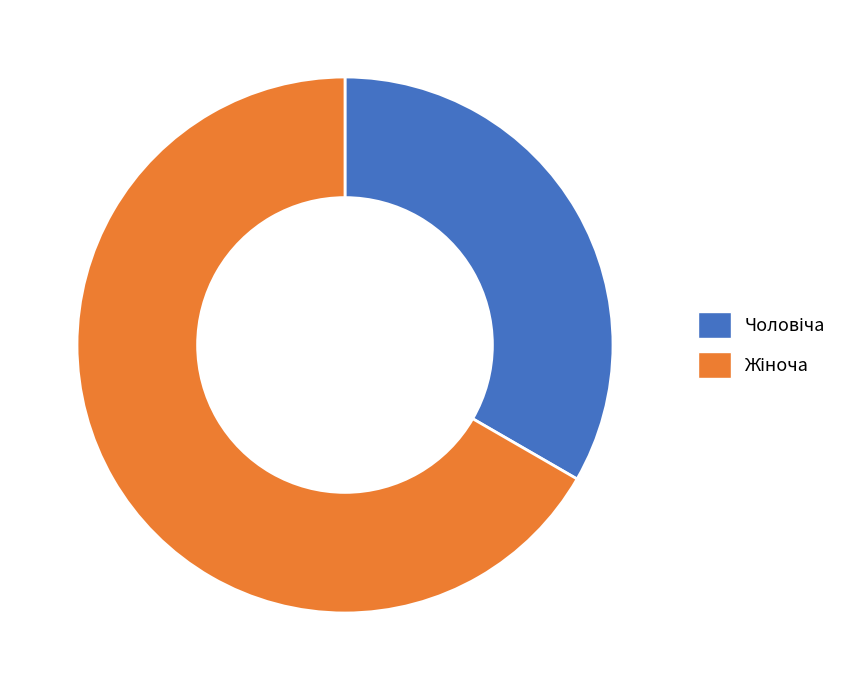

Is there a majority slice in this chart?

Yes